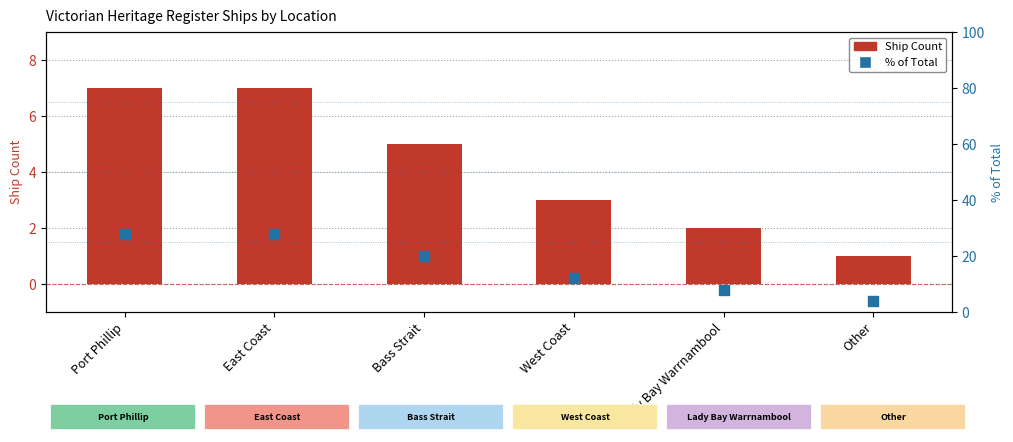

At how many categories does at least one series exceed 6?

5